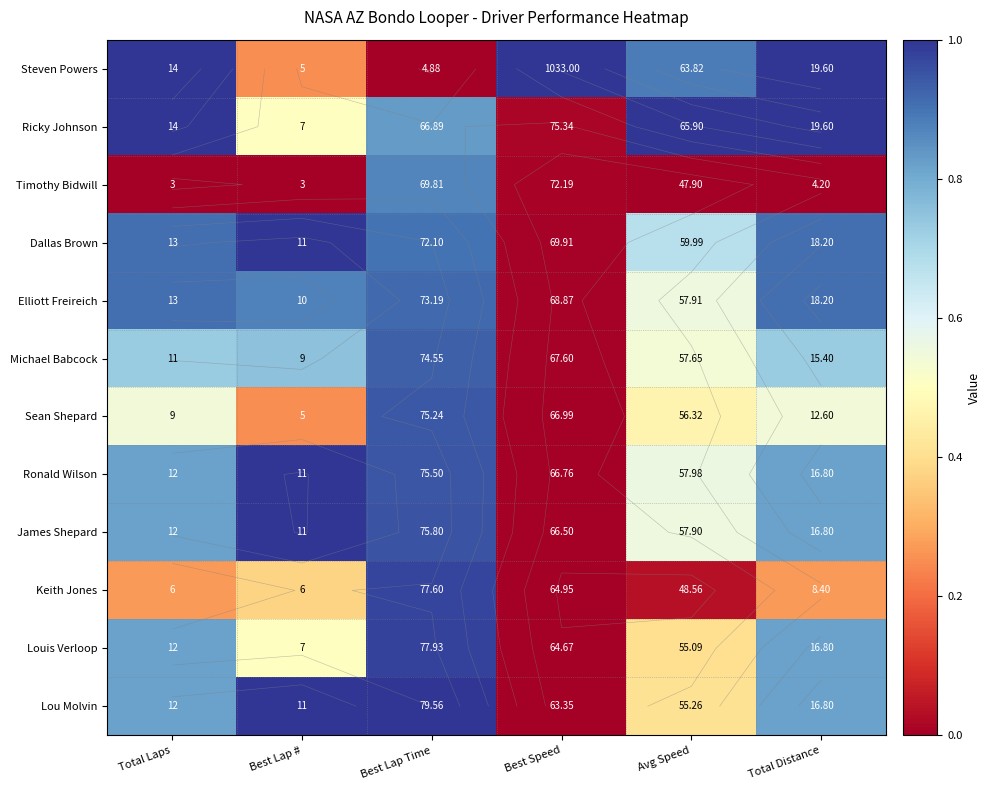

The value of Michael Babcock at Best Speed is 0.0. True or false?

False